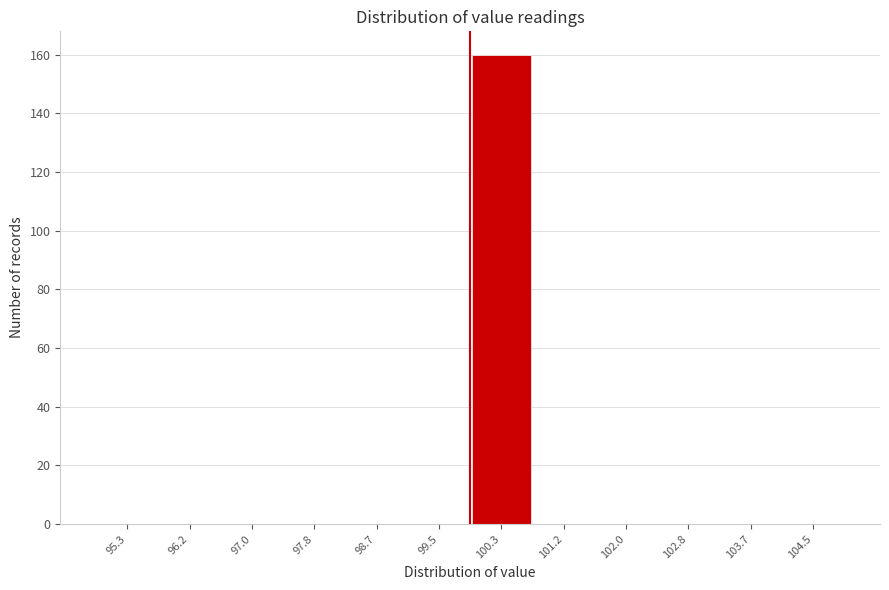

Reading left to right, list every bar in this chart as the range it spans on the x-axis followed by its height. Neither the bar edges nor the heights are printed on the chart, so give them approximately, as read against the axes.

94.9 to 95.7: 0
95.7 to 96.6: 0
96.6 to 97.4: 0
97.4 to 98.2: 0
98.2 to 99.1: 0
99.1 to 99.9: 0
99.9 to 100.7: 160
100.7 to 101.6: 0
101.6 to 102.4: 0
102.4 to 103.2: 0
103.2 to 104.1: 0
104.1 to 104.9: 0